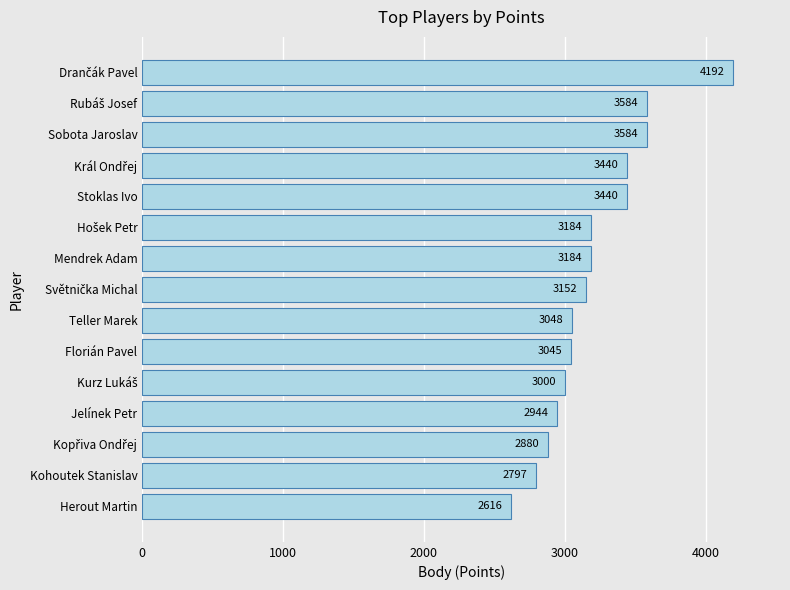

What is the average value?

3206